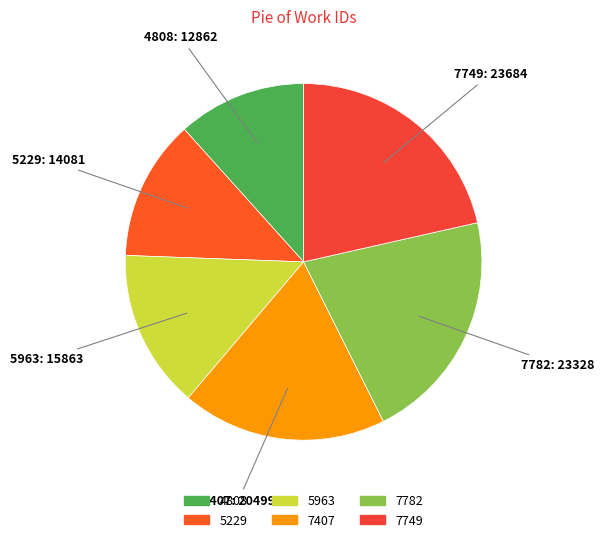

Combined, do 5963 and 5229 account for over 50%?

No